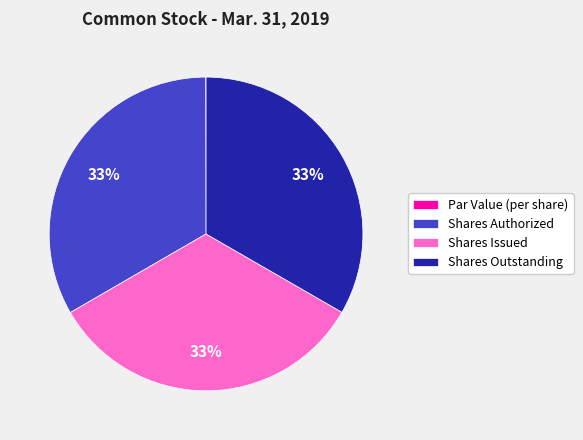

Combined, do Shares Authorized and Shares Issued account for over 50%?

Yes